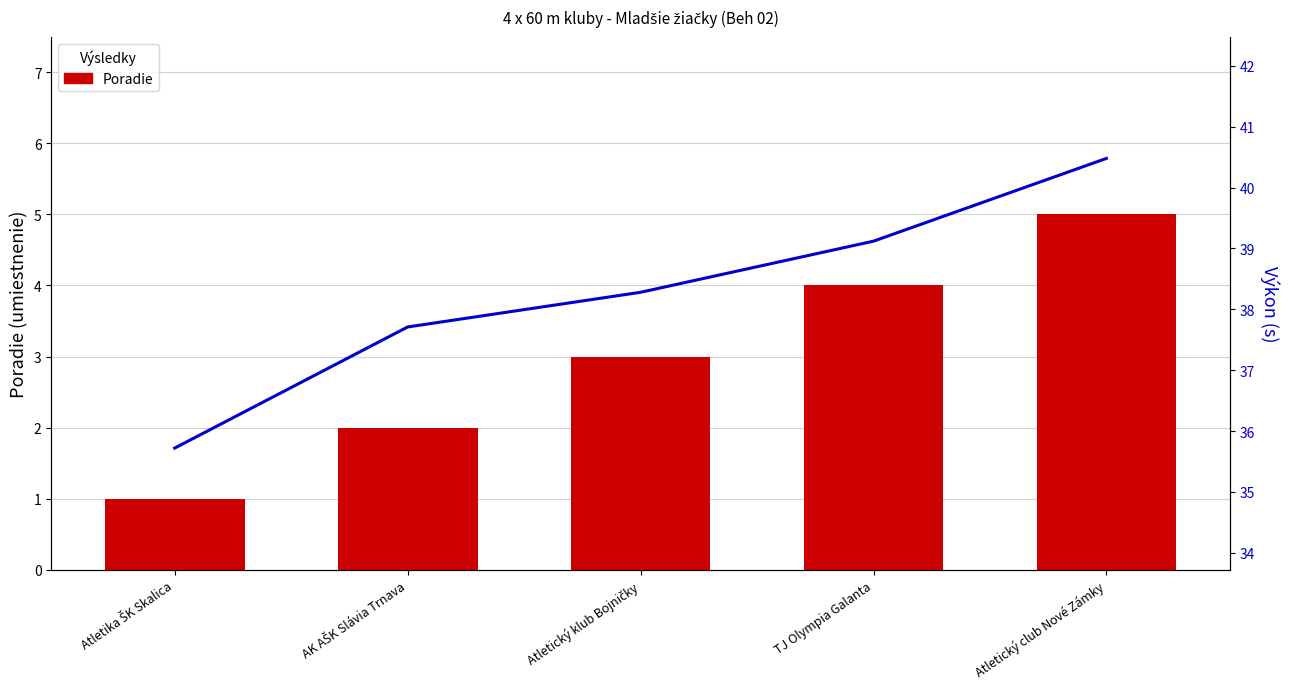

Reading left to right, transcribe all the data shown in this chart.

Poradie: Atletika ŠK Skalica=1.0	AK AŠK Slávia Trnava=2.0	Atletický klub Bojničky=3.0	TJ Olympia Galanta=4.0	Atletický club Nové Zámky=5.0
Výkon: Atletika ŠK Skalica=35.7	AK AŠK Slávia Trnava=37.7	Atletický klub Bojničky=38.3	TJ Olympia Galanta=39.1	Atletický club Nové Zámky=40.5